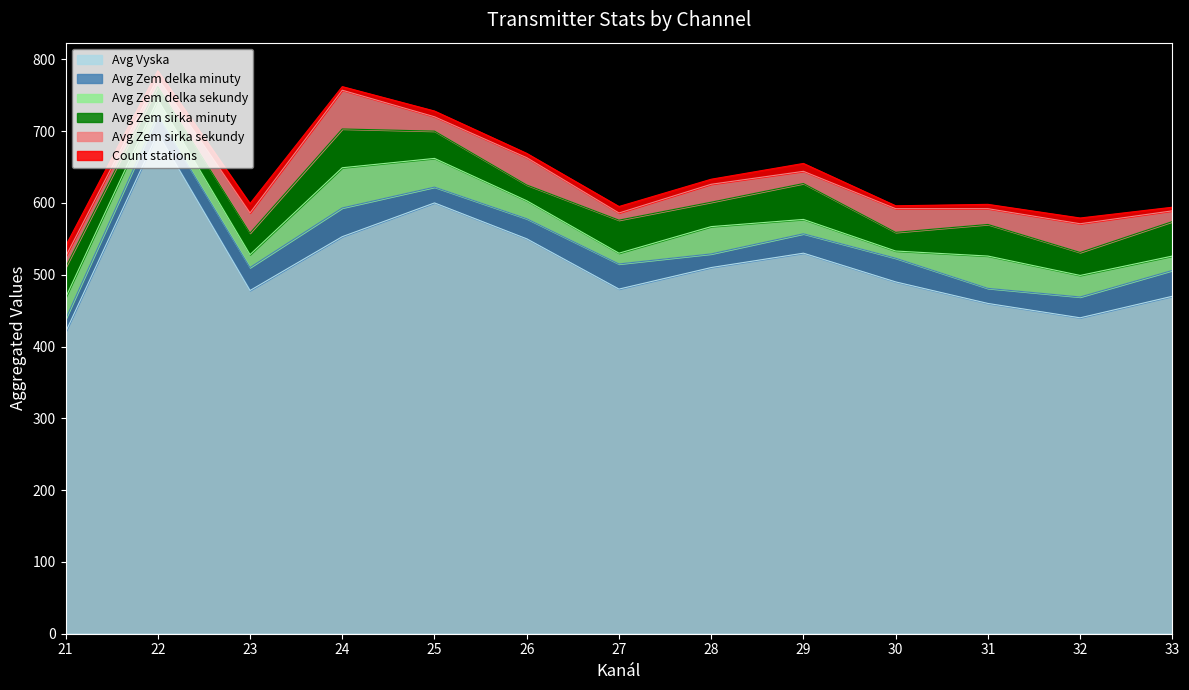

How many data points in Avg Zem sirka minuty are less than 38?

6